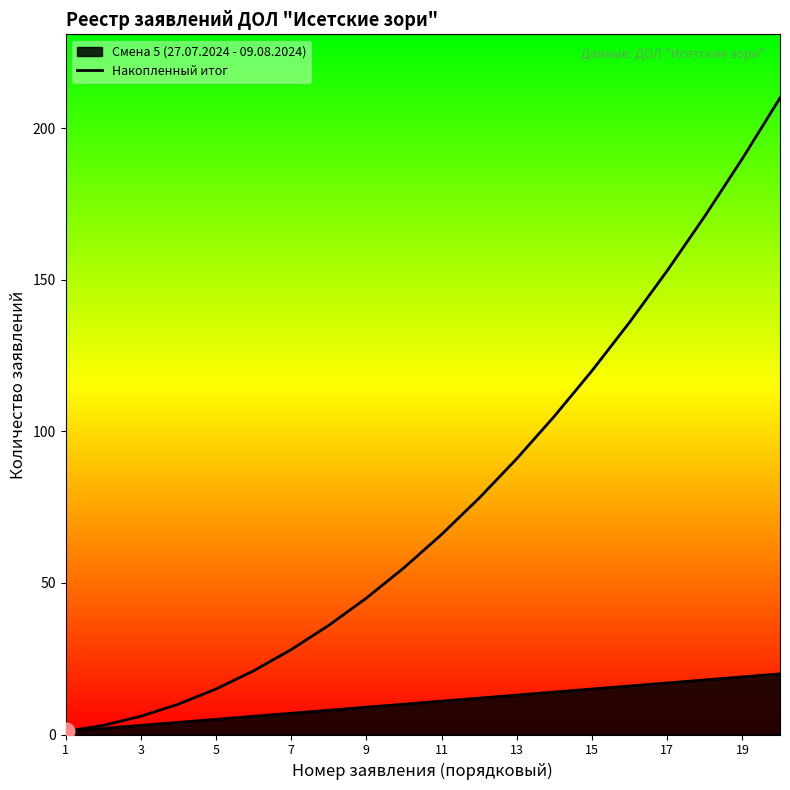

What is the average value?

77